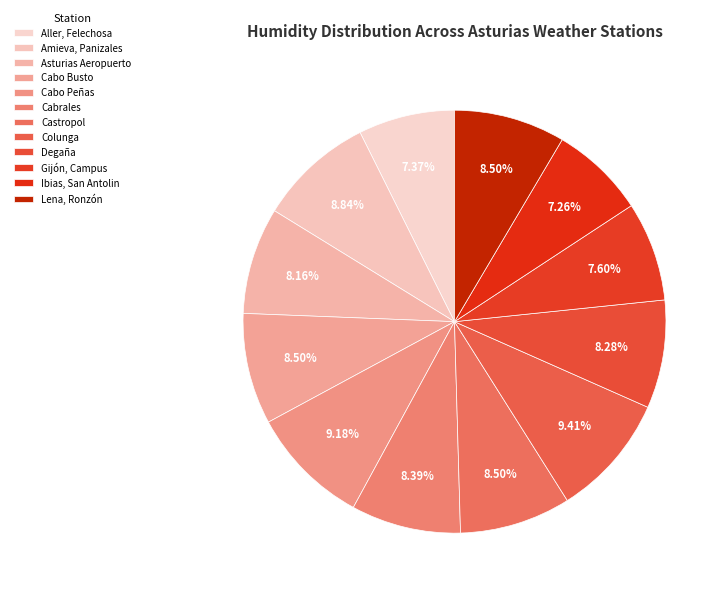

Which category has the smallest portion of the pie?

Ibias, San Antolin